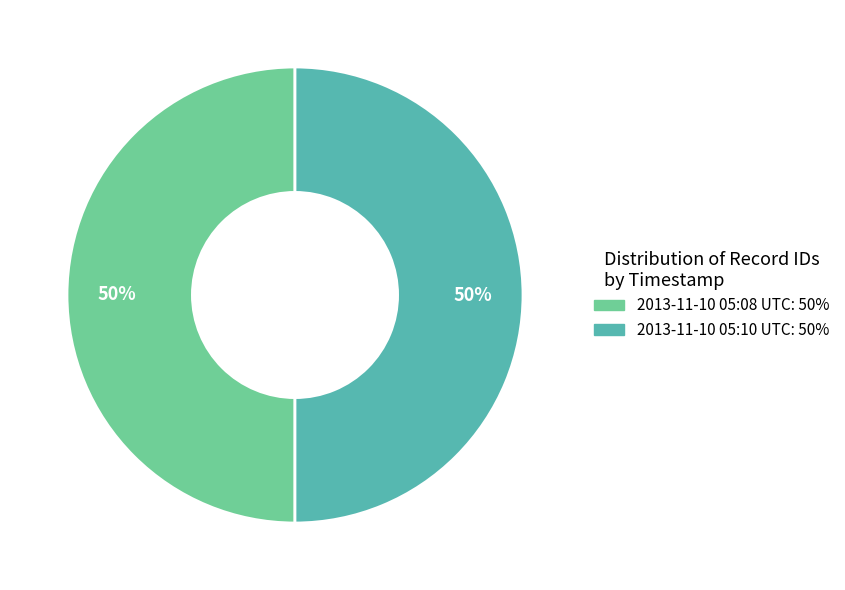

Do 2013-11-10 05:08 UTC: 50% and 2013-11-10 05:10 UTC: 50% together represent more than half of the pie?

Yes